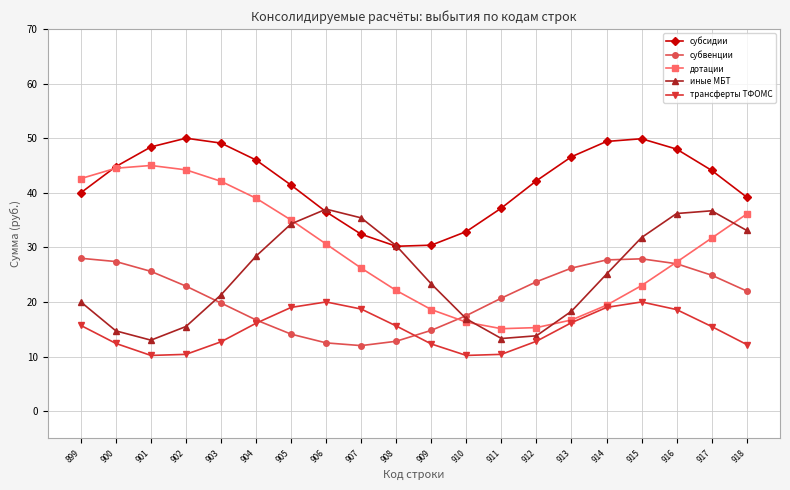

What is the sum of all субвенции values?

424.2